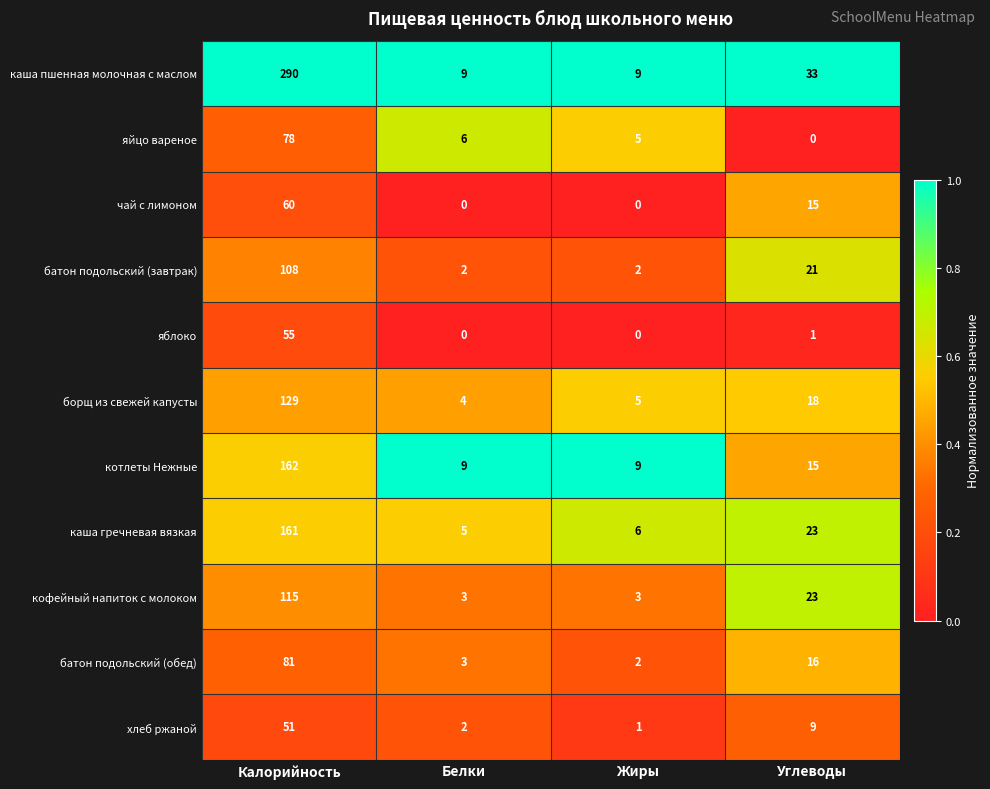

The яблоко series shows 1 at Углеводы. True or false?

True